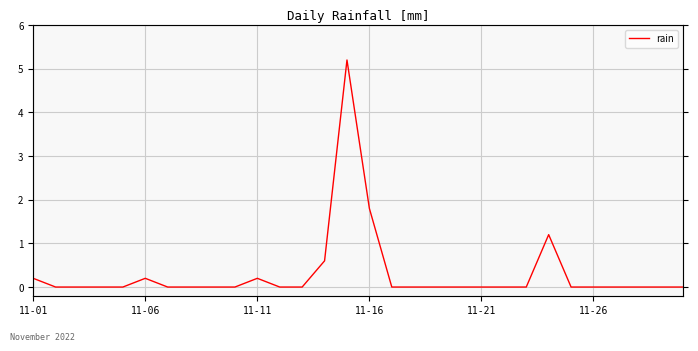

How many series are shown in this chart?

1